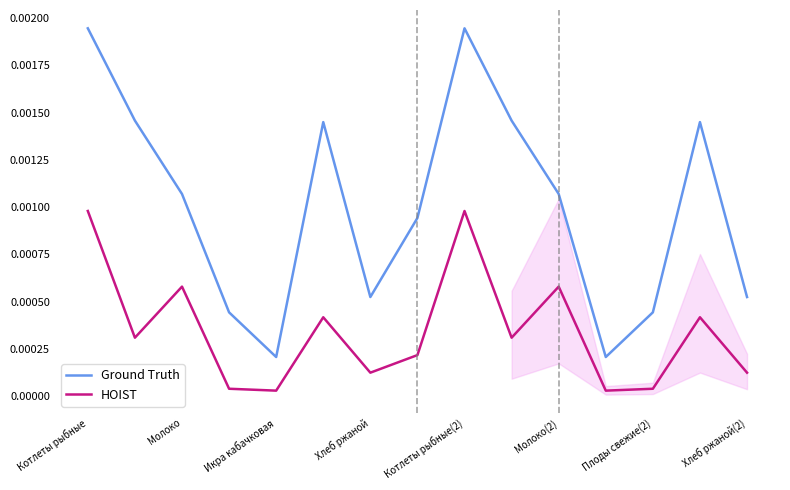

True or false: HOIST and Ground Truth intersect in this chart.

False